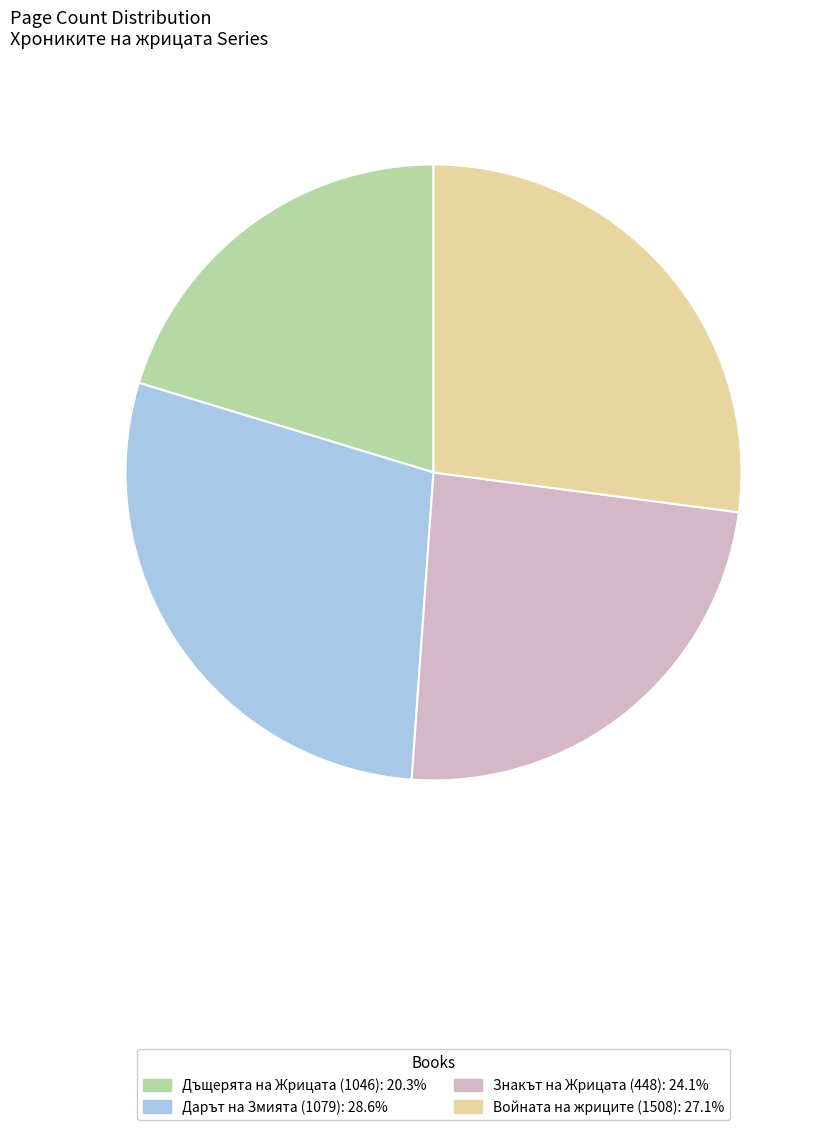

Which slice is the smallest?

Дъщерята на Жрицата (1046)